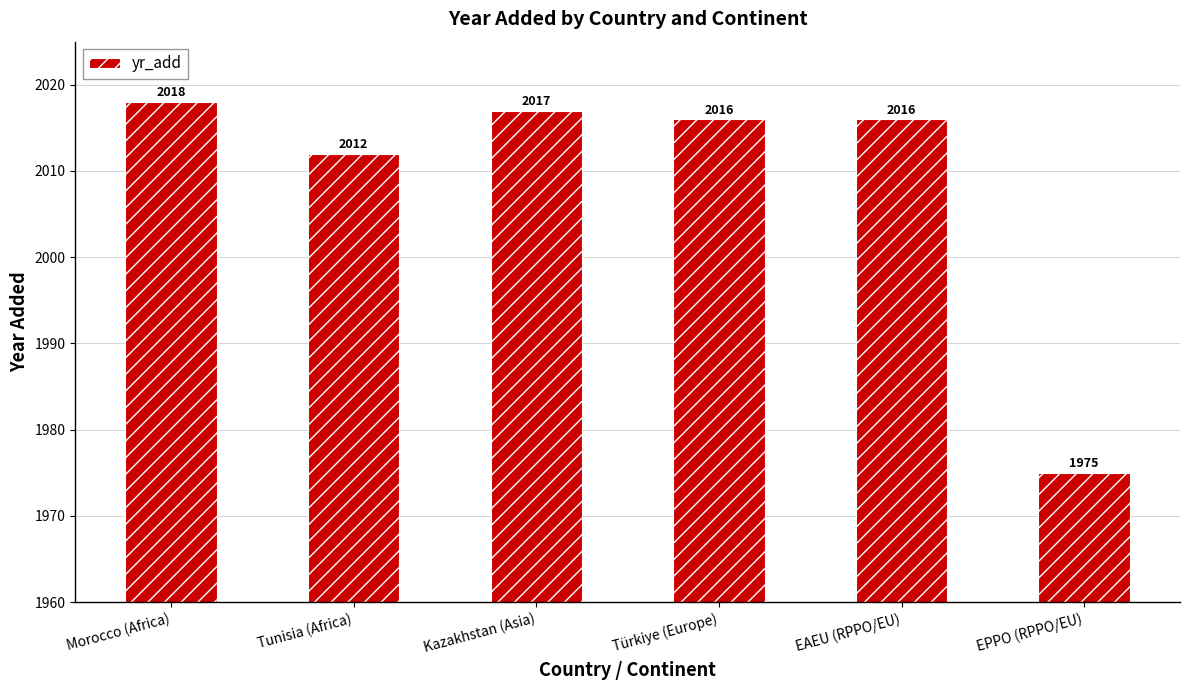

Reading left to right, extract all data points from this chart.

2018	2012	2017	2016	2016	1975